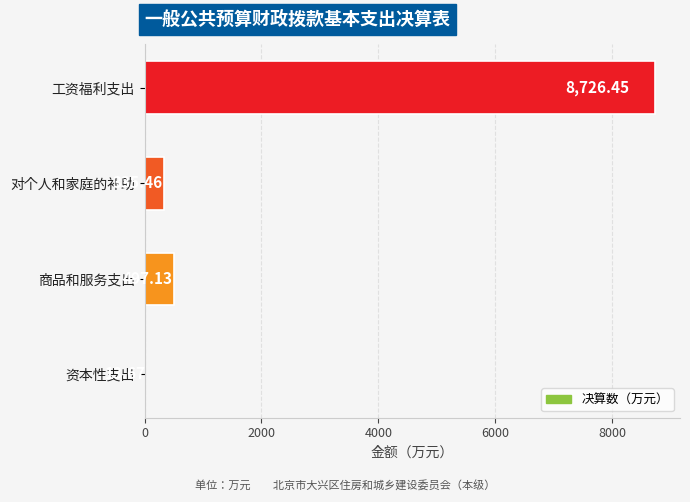

What is the sum of all values?

9572.7